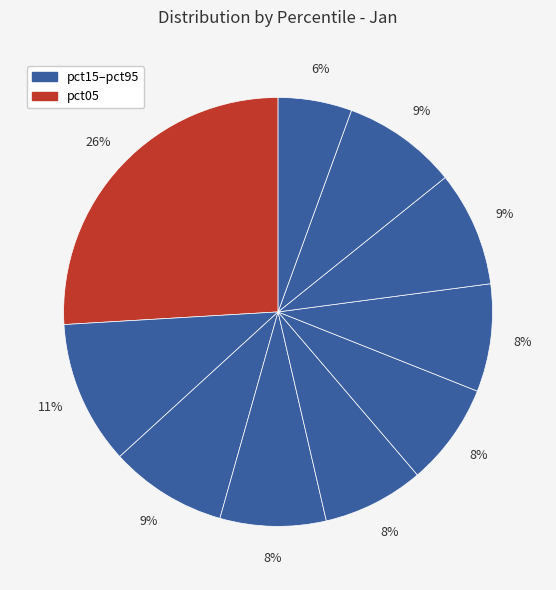

How many segments does this pie chart have?

10